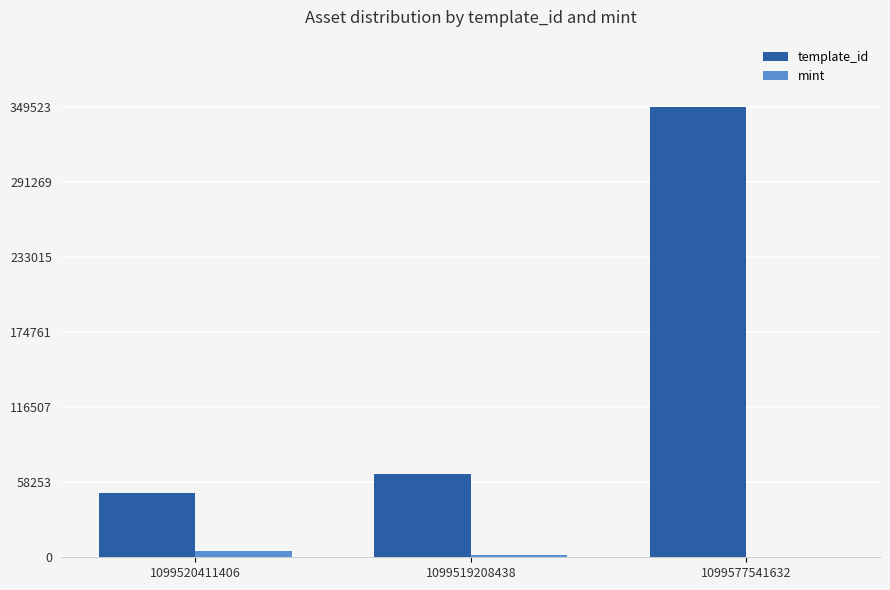

What are all the series names shown in the legend?

template_id, mint